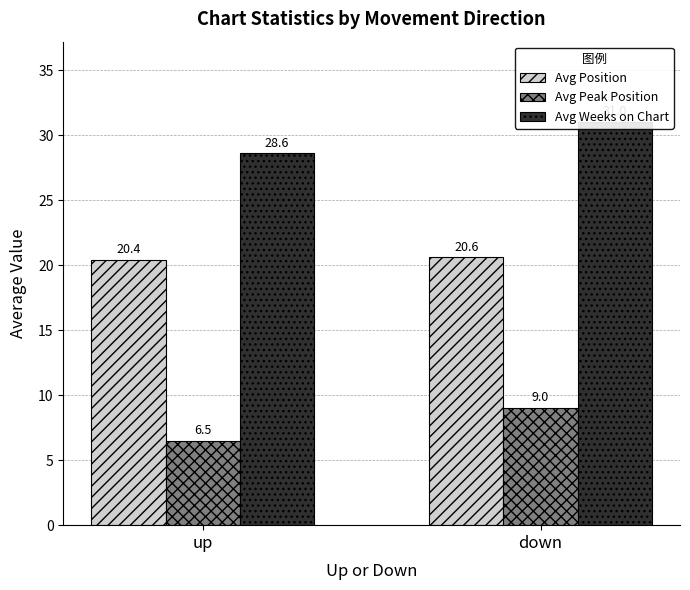

Does the chart contain any negative values?

No